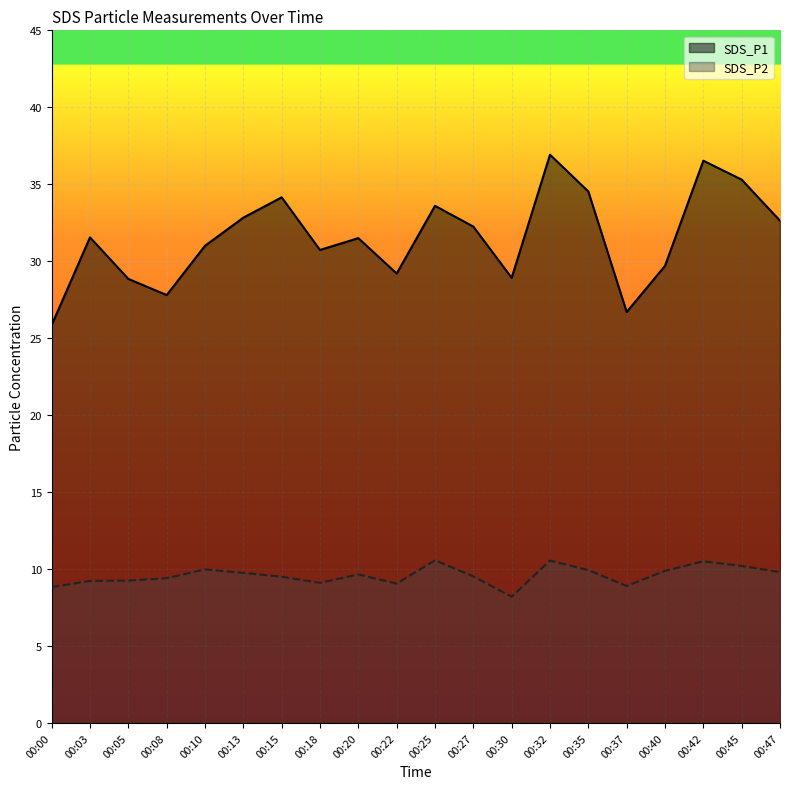

The value of SDS_P2 at 00:30 is 14.1. True or false?

False